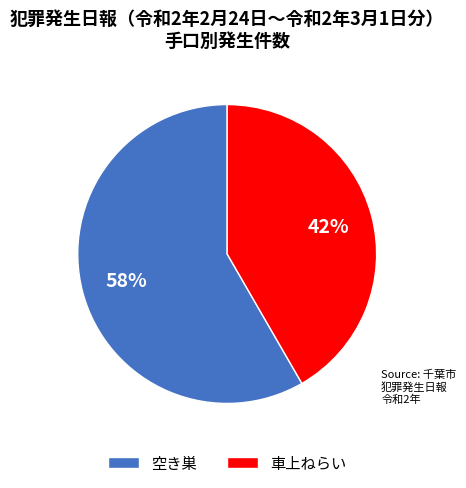

True or false: 空き巣 accounts for 65% of the total.

False